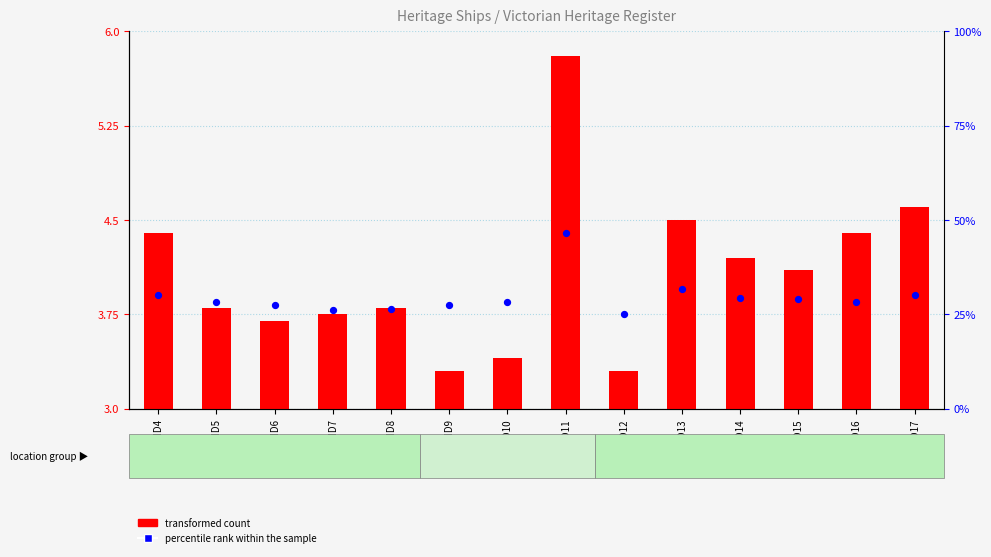

Is the value of percentile rank within the sample at ID12 greater than the value of transformed count at ID15?

Yes